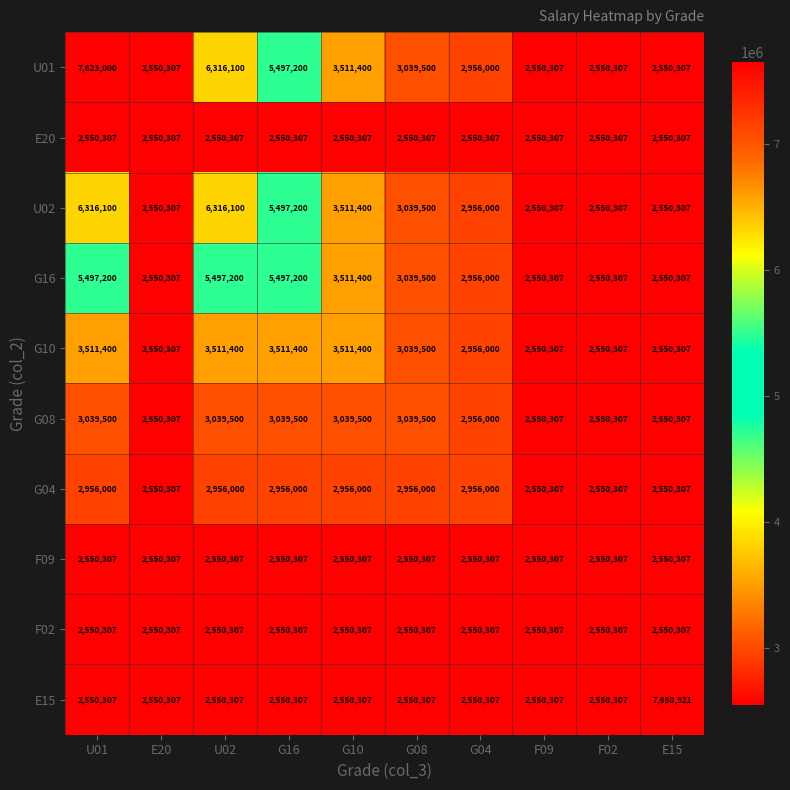

What is the spread (max minus min) of values at U02?

3765793